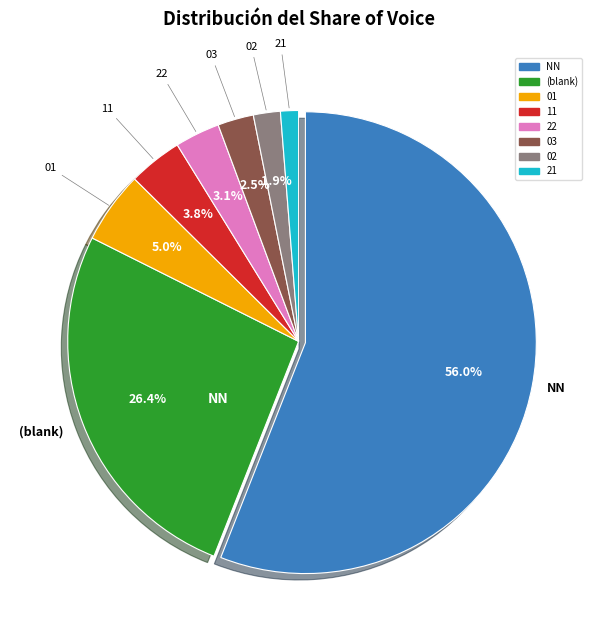

Is there any slice that represents more than half of the pie?

Yes